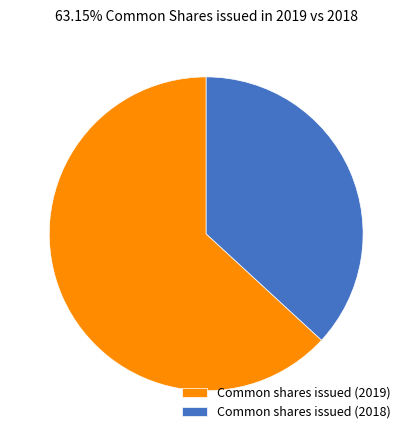

True or false: Common shares issued (2018) accounts for 37% of the total.

True